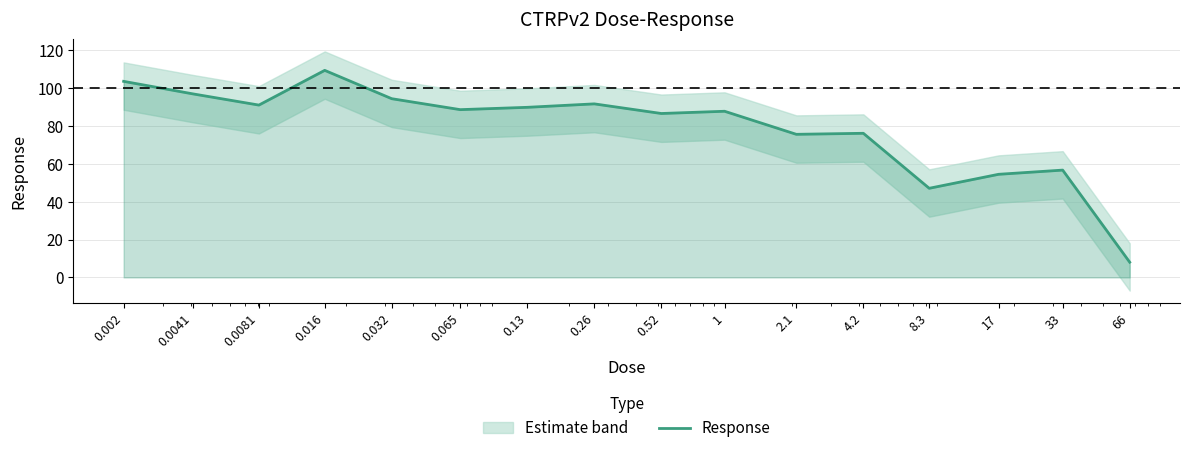

How many points are higher than both their immediate neighbors (excluding endpoints)?

5